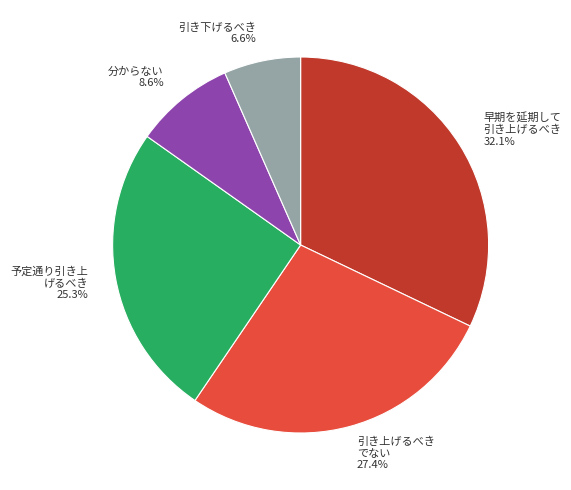

Count the number of slices in the pie.

5